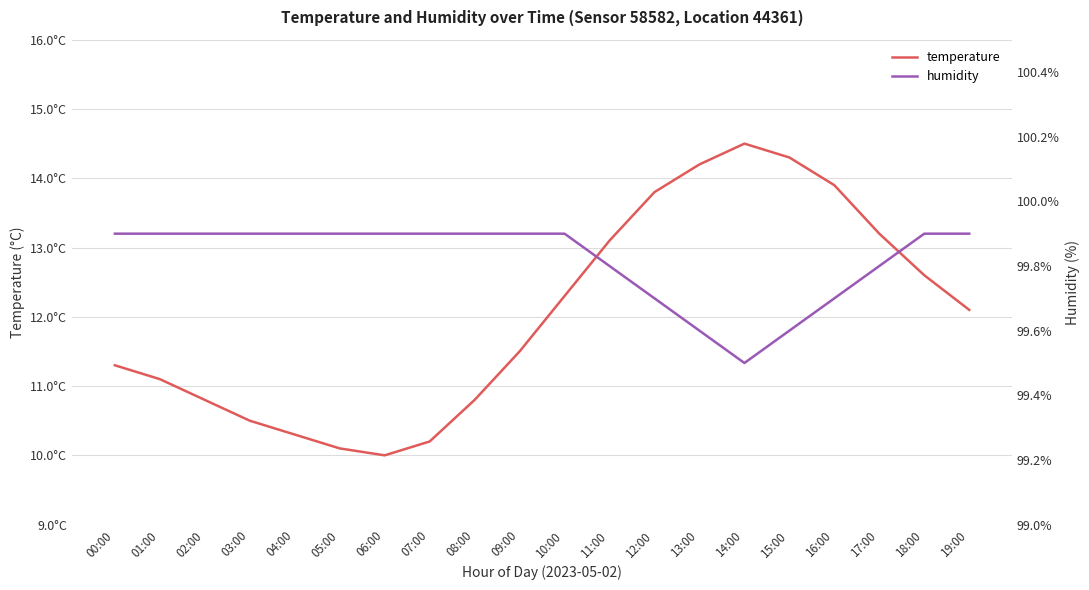

Count the humidity values in the range 99 to 100.

20